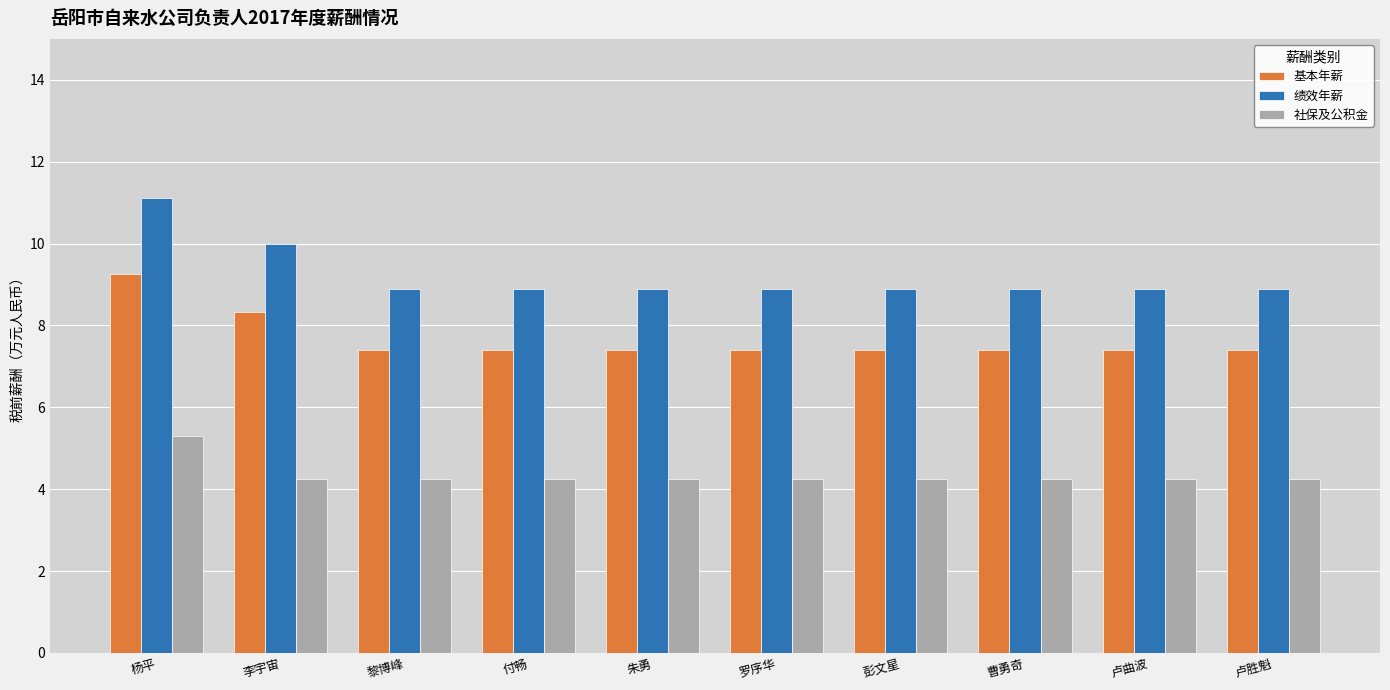

What are all the series names shown in the legend?

基本年薪, 绩效年薪, 社保及公积金